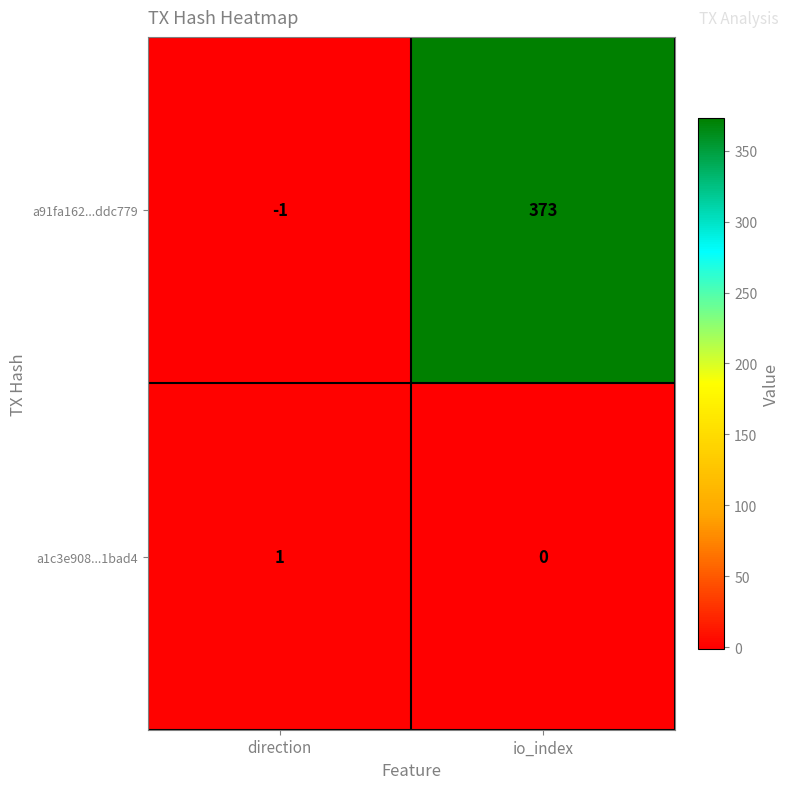

At which category is the sum across all series the highest?

io_index